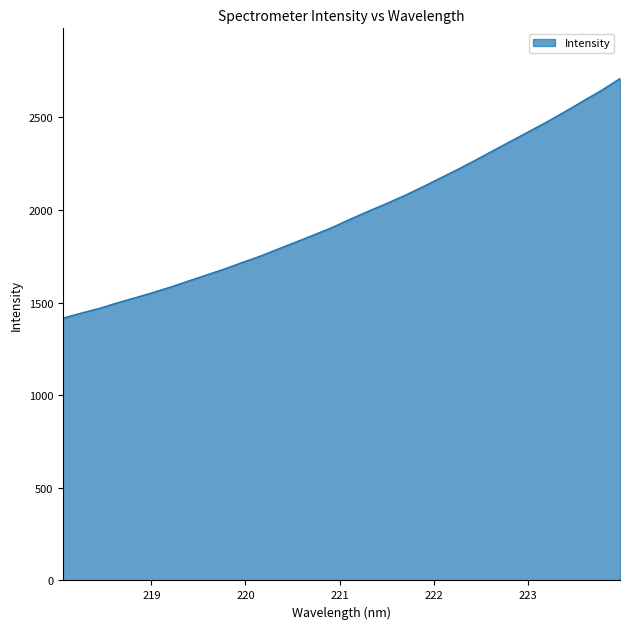

What is the difference between the maximum and minimum values?

1293.6